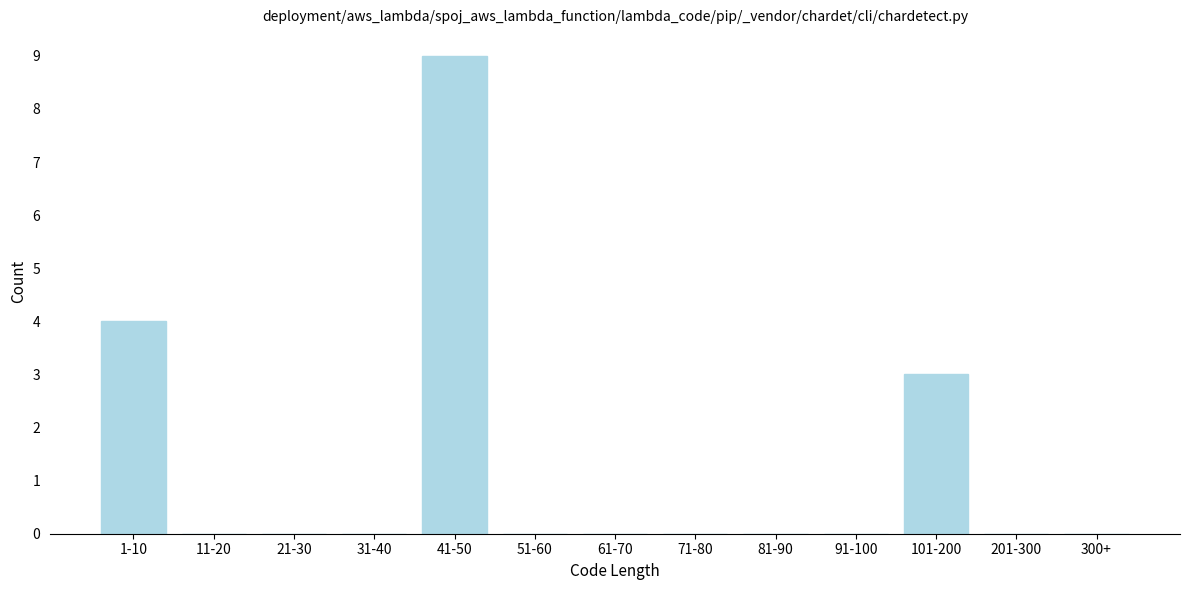

Reading right to left, transcribe all the data shown in this chart.

300+=0	201-300=0	101-200=3	91-100=0	81-90=0	71-80=0	61-70=0	51-60=0	41-50=9	31-40=0	21-30=0	11-20=0	1-10=4